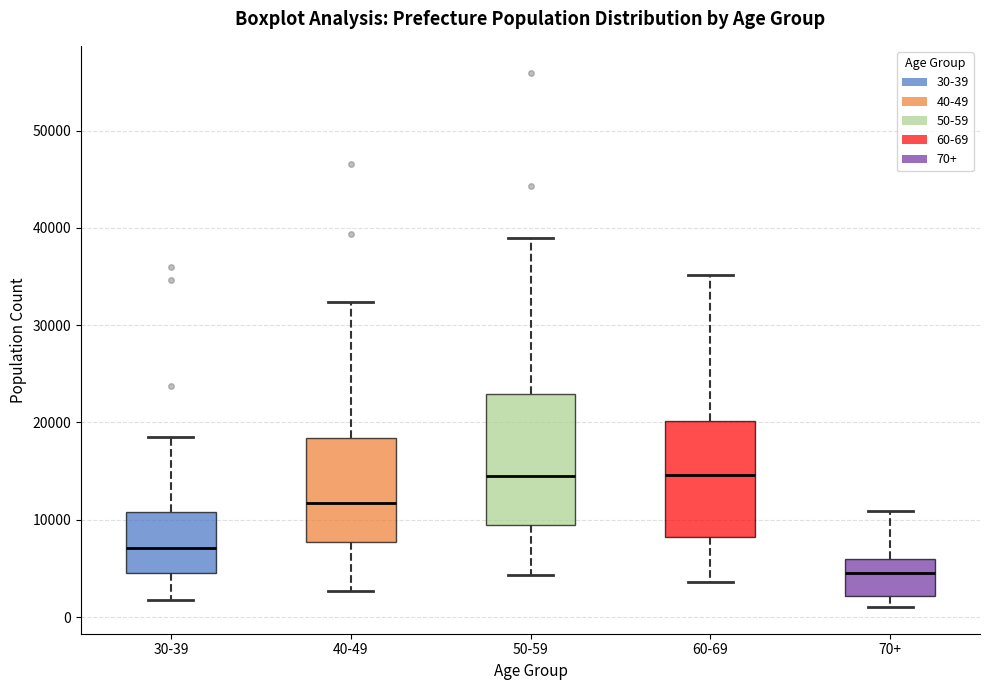

Reading left to right, read every box against the y-axis: the position of its median line, the range the box covers, and the ends of its whiskers. The values are not printed on the chart, so give them approximately, as read against the axis.

30-39: median 7000, box 4000 to 11000, whiskers 2000 to 18000
40-49: median 12000, box 8000 to 18000, whiskers 3000 to 32000
50-59: median 14000, box 9000 to 23000, whiskers 4000 to 39000
60-69: median 15000, box 8000 to 20000, whiskers 4000 to 35000
70+: median 5000, box 2000 to 6000, whiskers 1000 to 11000